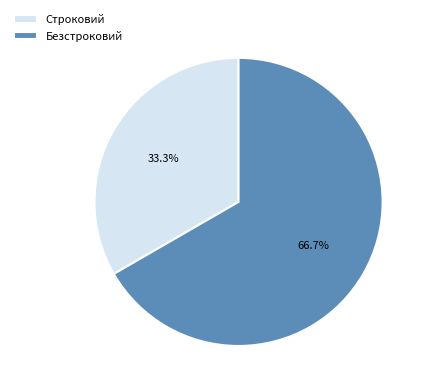

Between Строковий and Безстроковий, which is larger?

Безстроковий